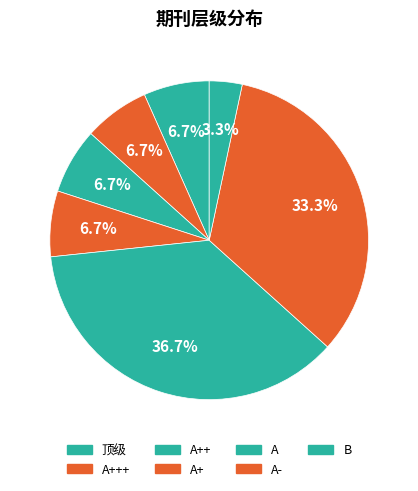

To the nearest percent, what portion does A+ represent?

7%